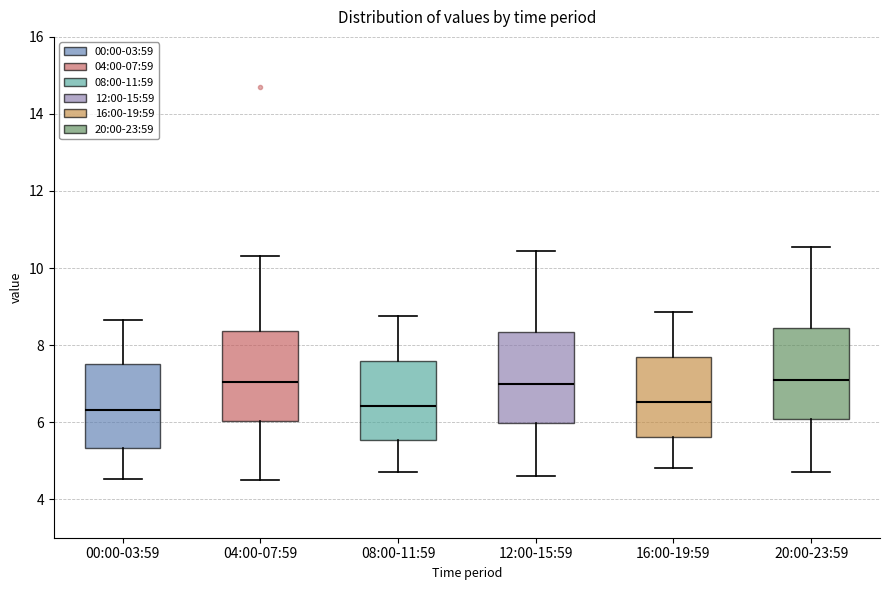

Where is the upper edge of the box for 12:00-15:59 on the y-axis? The values are not printed on the chart, so give them approximately, as read against the axis.

8.4